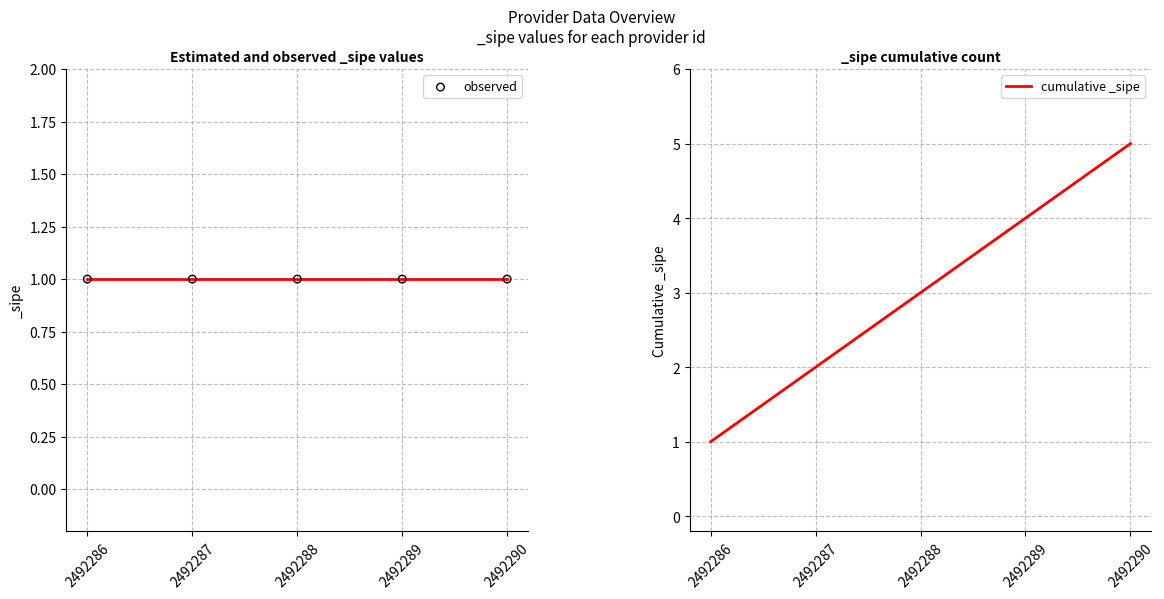

Which series contains the lowest Y value?

observed